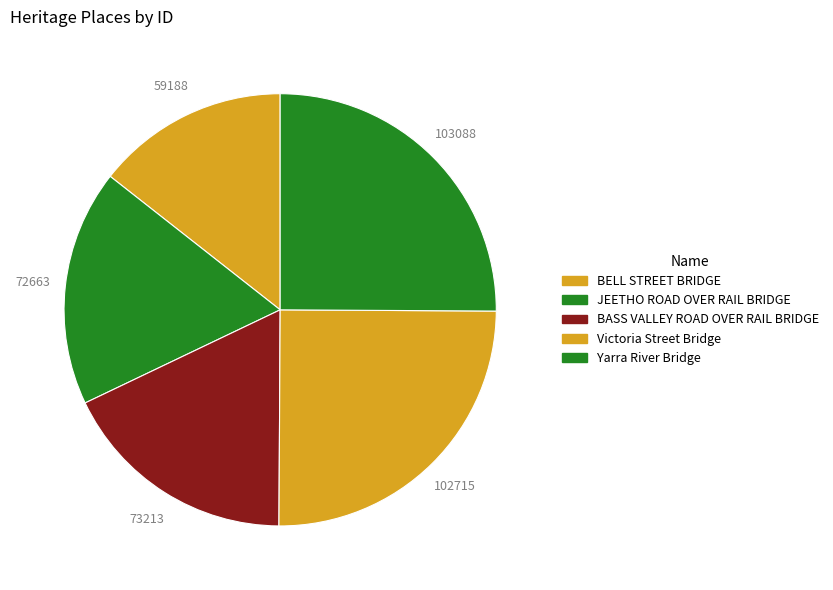

Which slice is the smallest?

BELL STREET BRIDGE